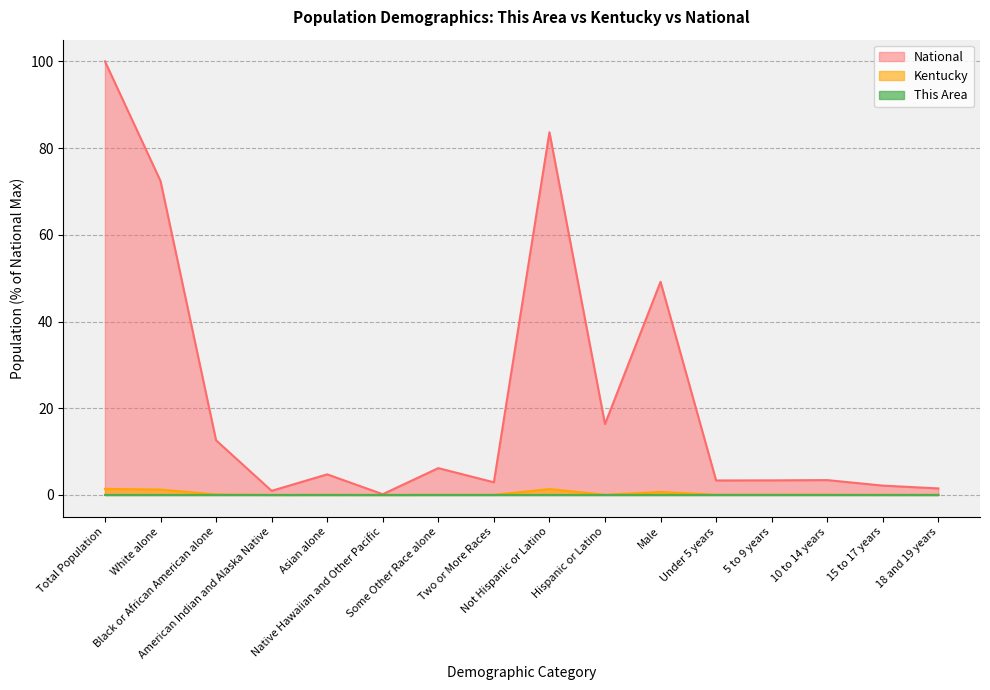

What value does the National series have at Native Hawaiian and Other Pacific?

0.2